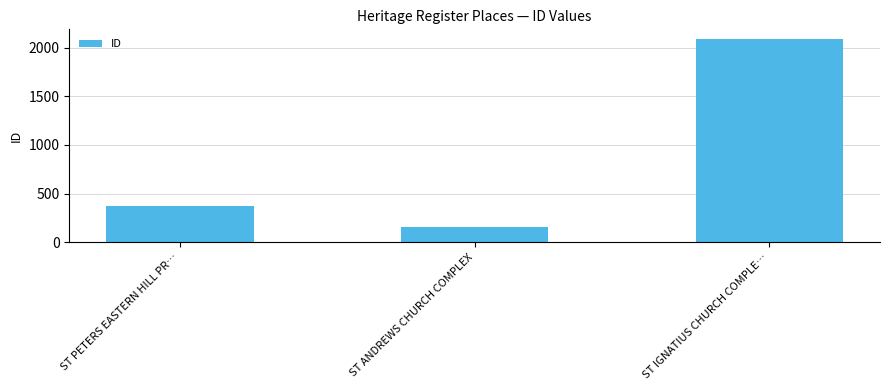

Reading left to right, what are all the values shown in this chart?

368	160	2085